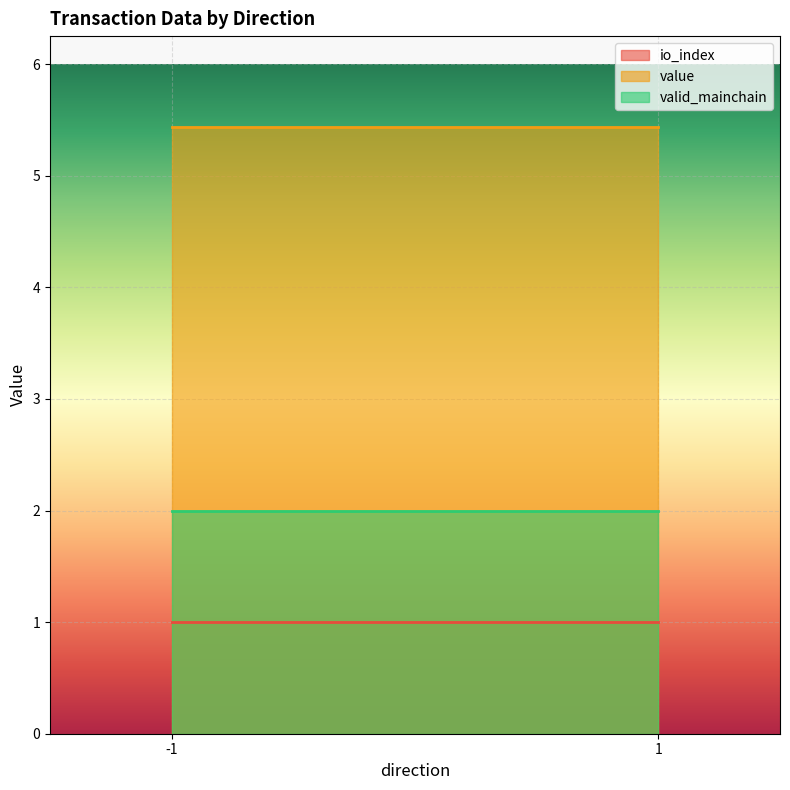

What is the average value of the io_index series?

1.0